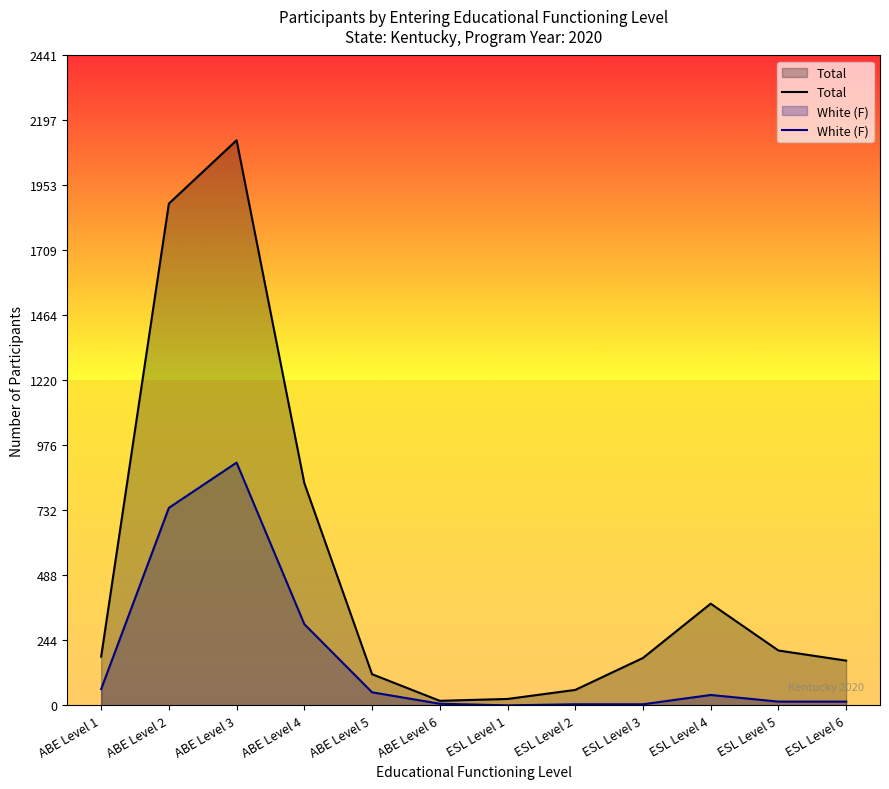

List the labels in order of Total value, smallest first.

ABE Level 6, ESL Level 1, ESL Level 2, ABE Level 5, ESL Level 6, ESL Level 3, ABE Level 1, ESL Level 5, ESL Level 4, ABE Level 4, ABE Level 2, ABE Level 3